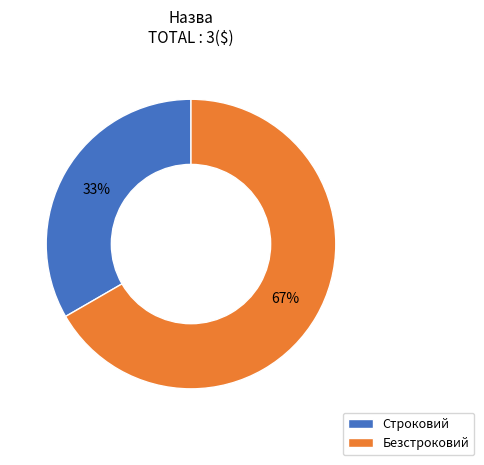

Do Безстроковий and Строковий together represent more than half of the pie?

Yes